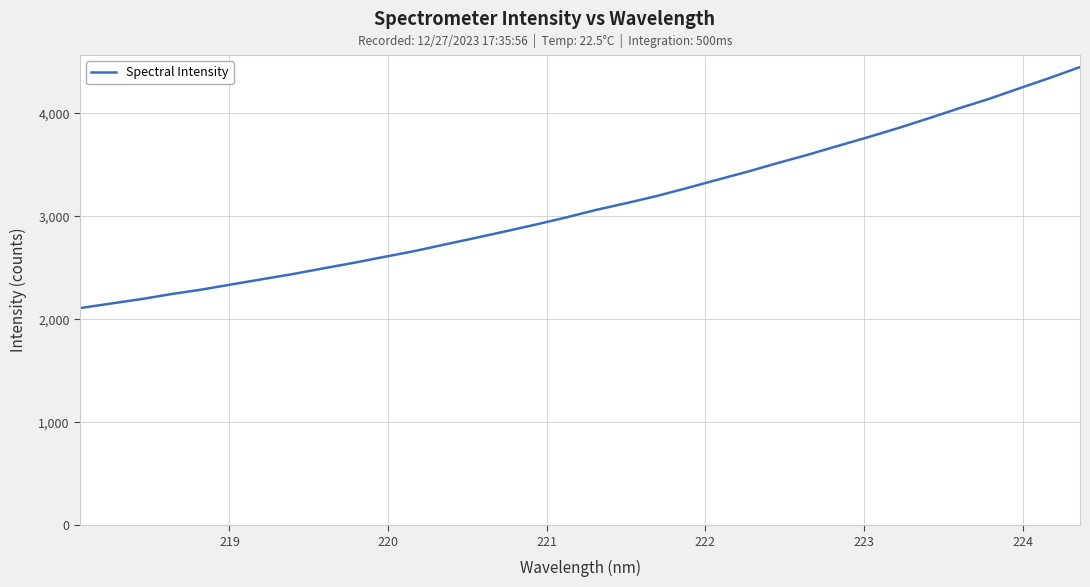

What is the smallest value displayed?

2109.3